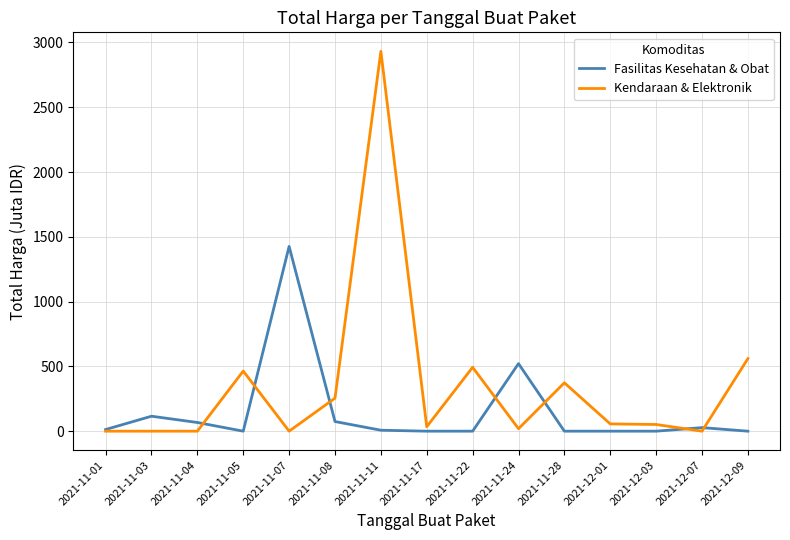

What is the difference between the Fasilitas Kesehatan & Obat values at 2021-11-07 and 2021-11-24?

904.4